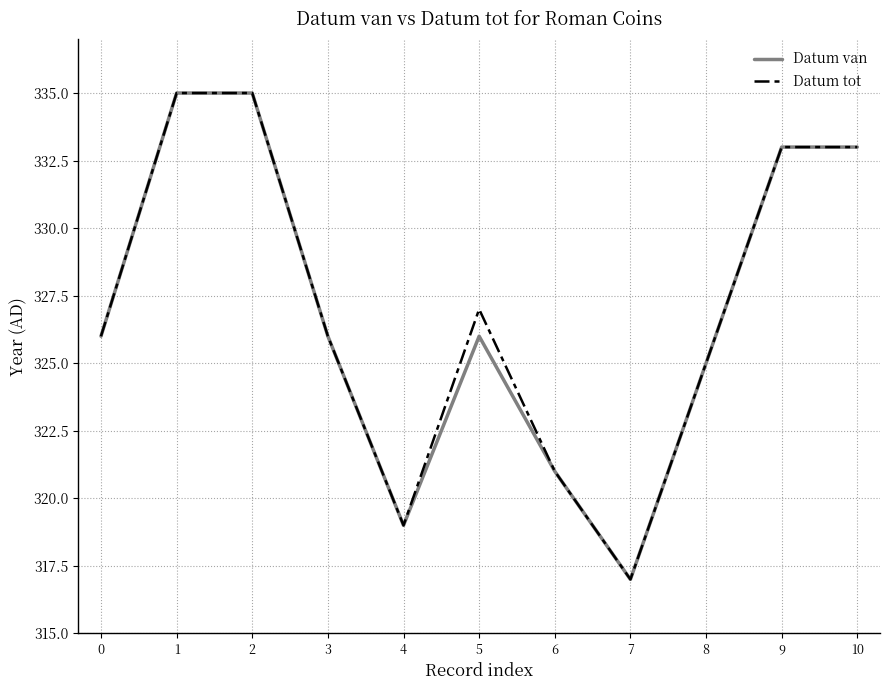

What is the maximum value for Datum tot?

335